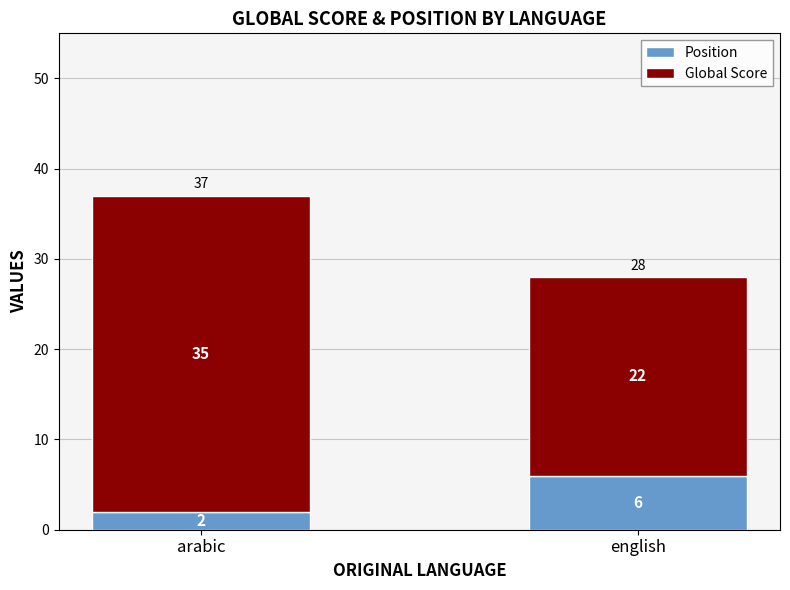

How many distinct data groups are displayed?

2